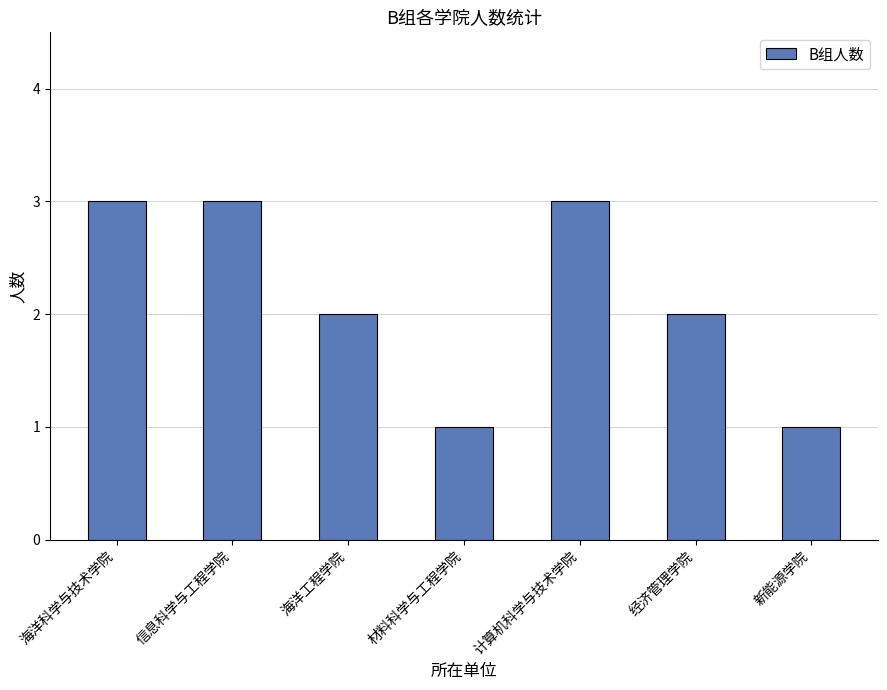

How many distinct data groups are displayed?

1